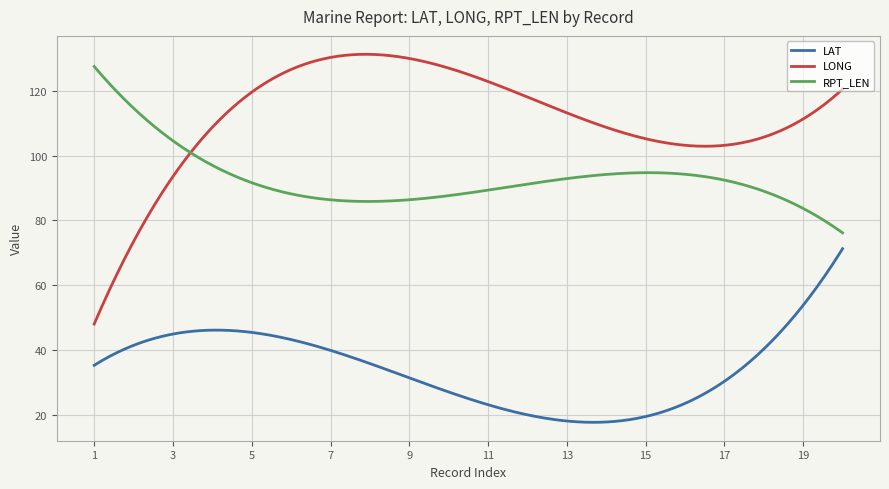

True or false: LAT and LONG intersect in this chart.

False